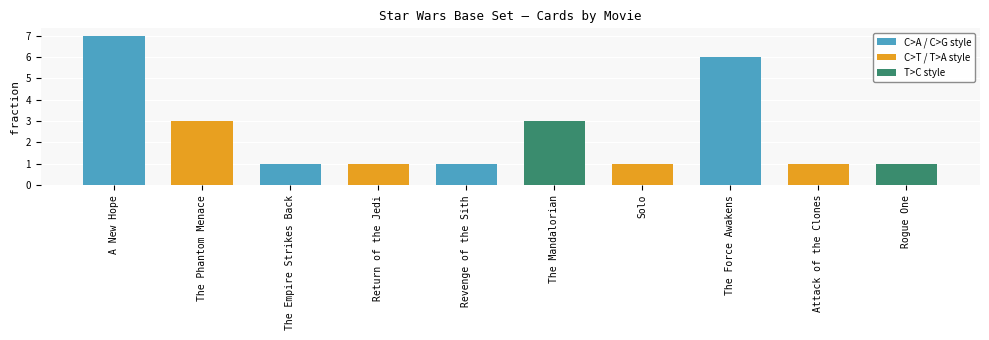

The value at The Mandalorian is 5. True or false?

False